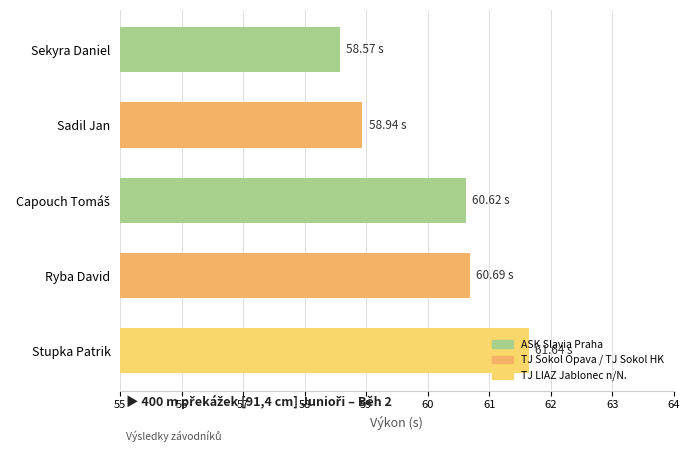

At which category does the chart reach its peak across all series?

Stupka Patrik